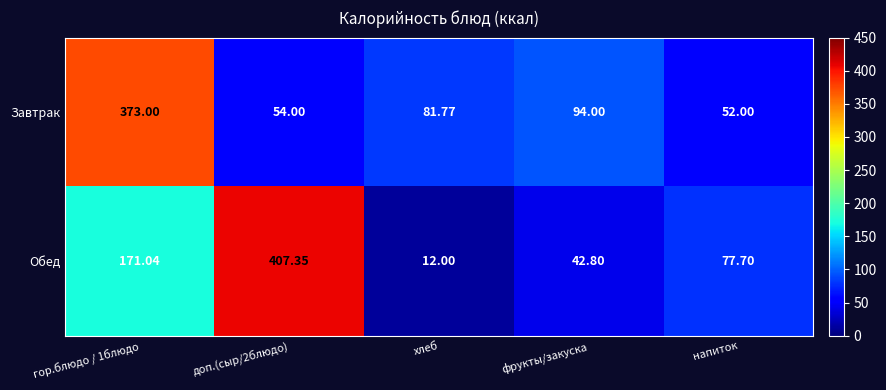

What is the total value across all series at доп.(сыр/2блюдо)?

461.4